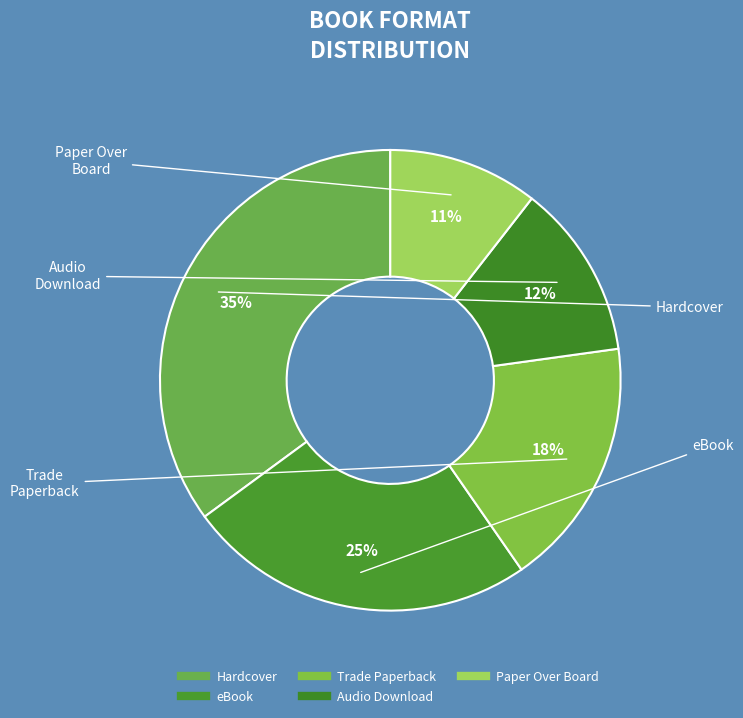

To the nearest percent, what percentage of the pie is Paper Over Board?

11%